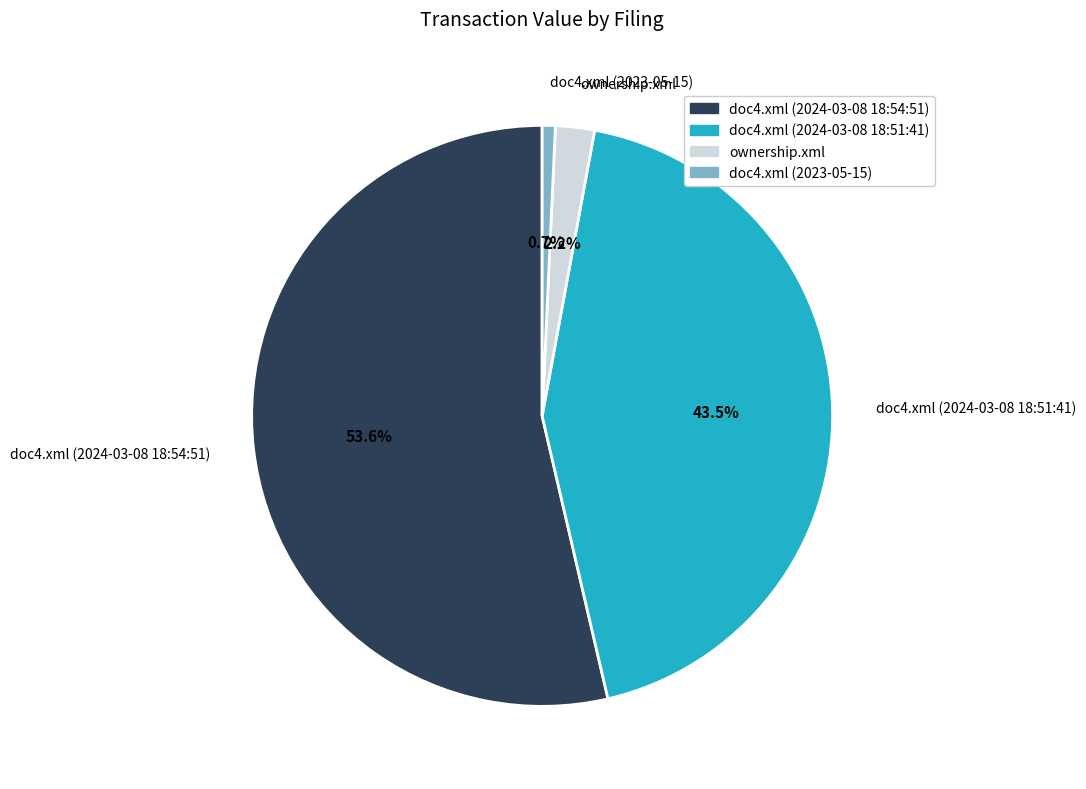

How much of the chart is everything except doc4.xml (2024-03-08 18:51:41)?

56.5%